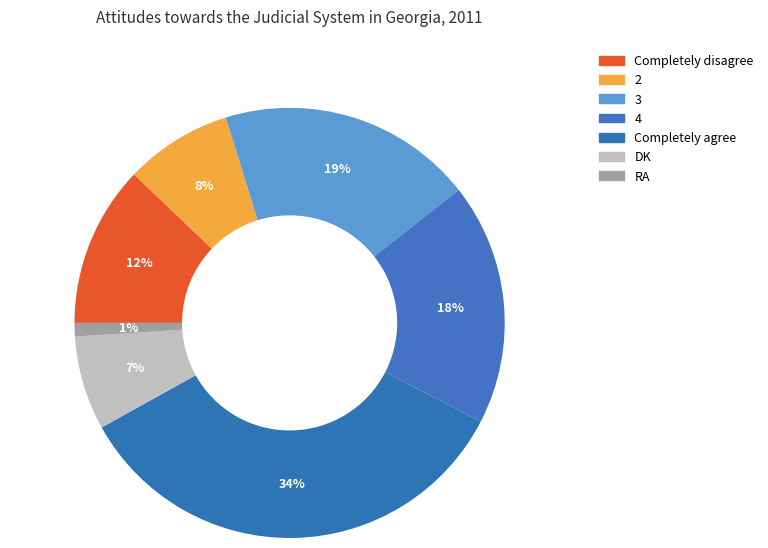

How many slices are in this pie chart?

7